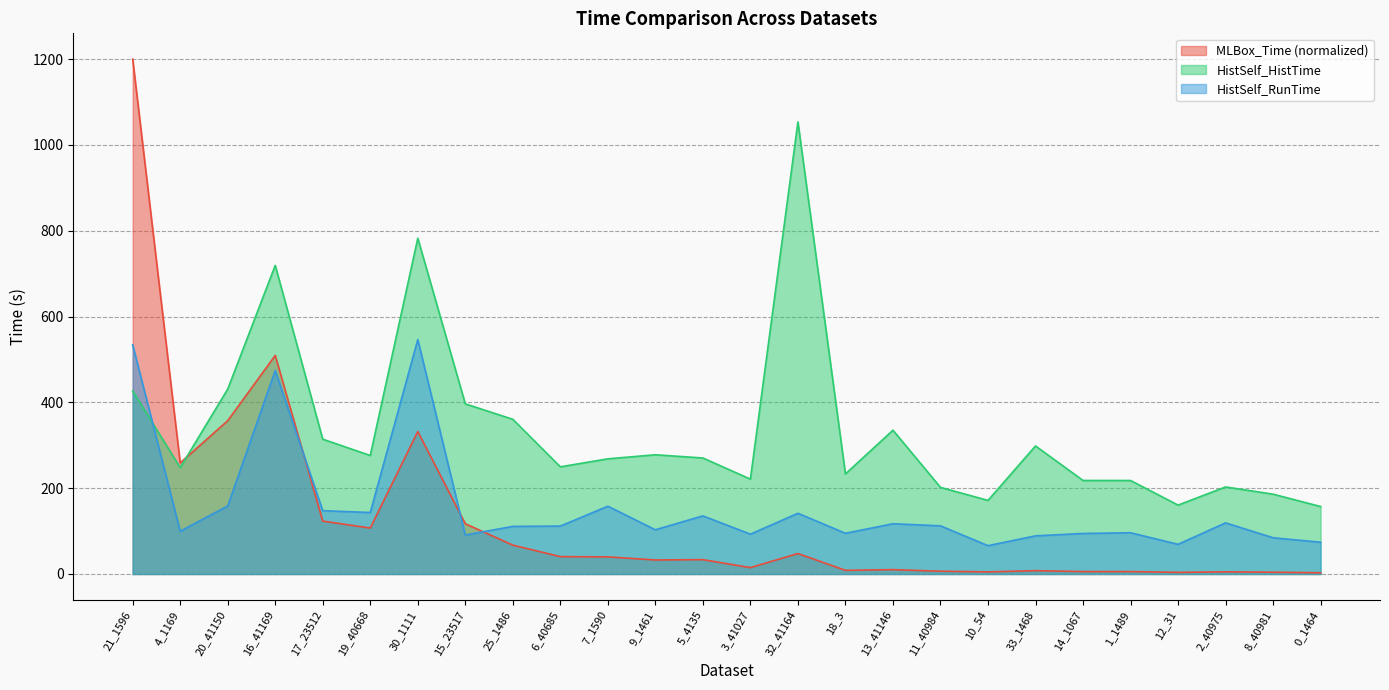

Rank the series by their maximum value, from lowest to highest.

HistSelf_RunTime, HistSelf_HistTime, MLBox_Time (normalized)